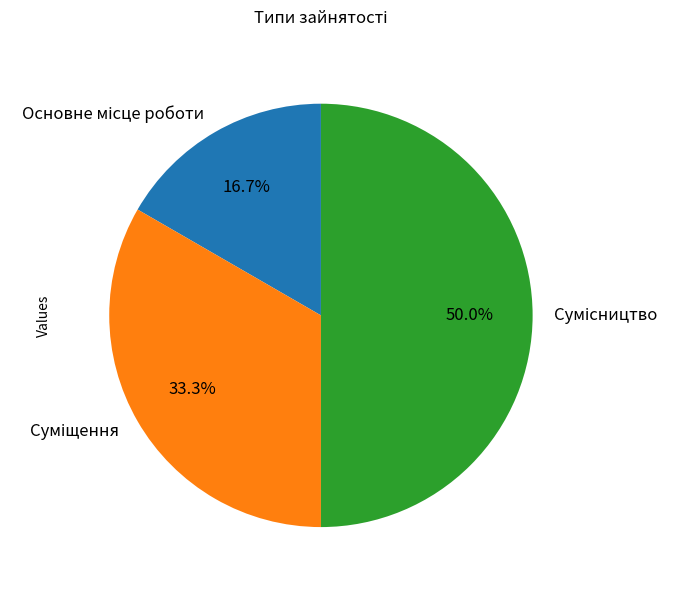

Is there a majority slice in this chart?

No